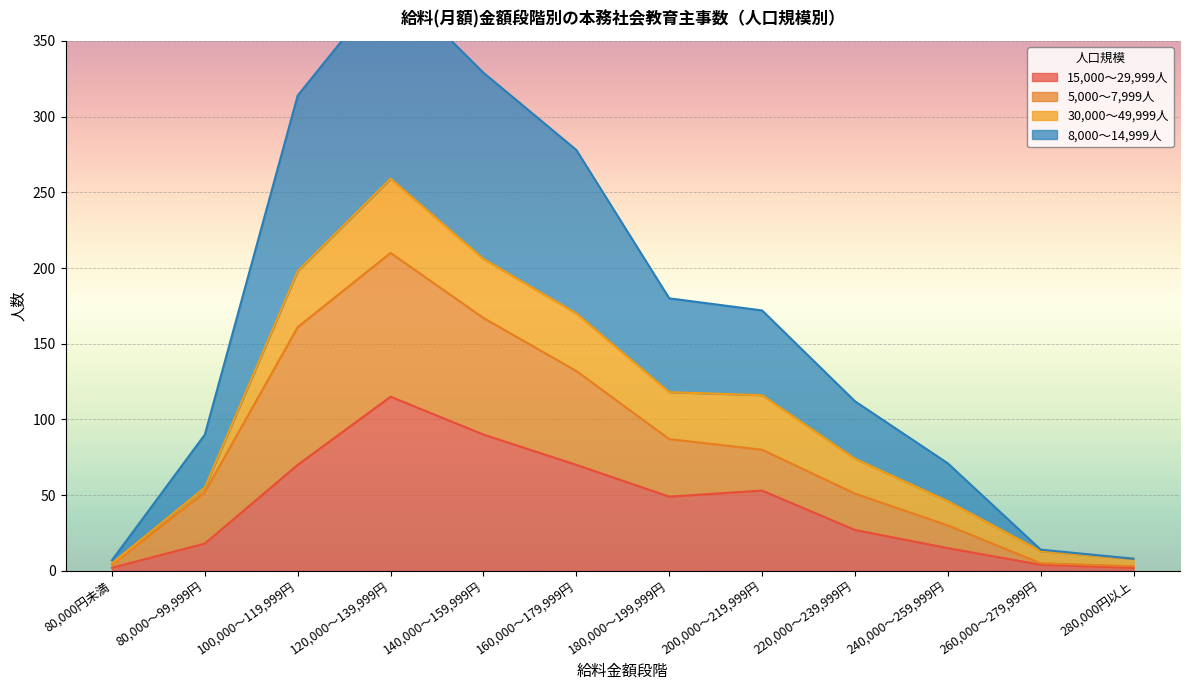

Which has a higher value, 280,000円以上 or 240,000～259,999円?

240,000～259,999円